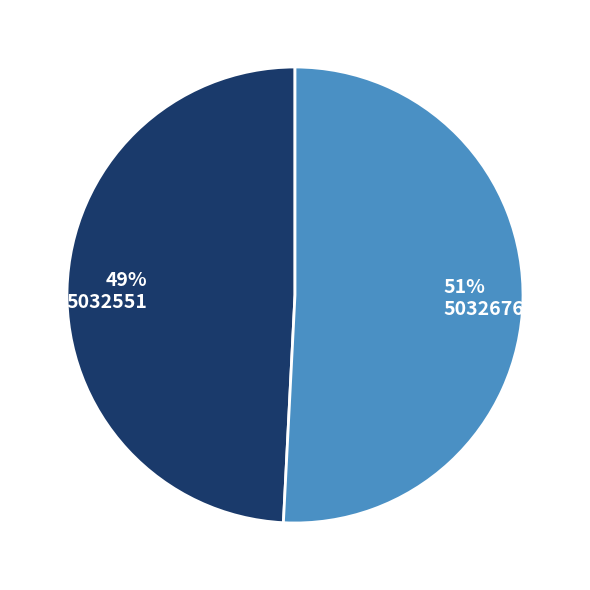

To the nearest percent, what portion does 5032551 represent?

49%